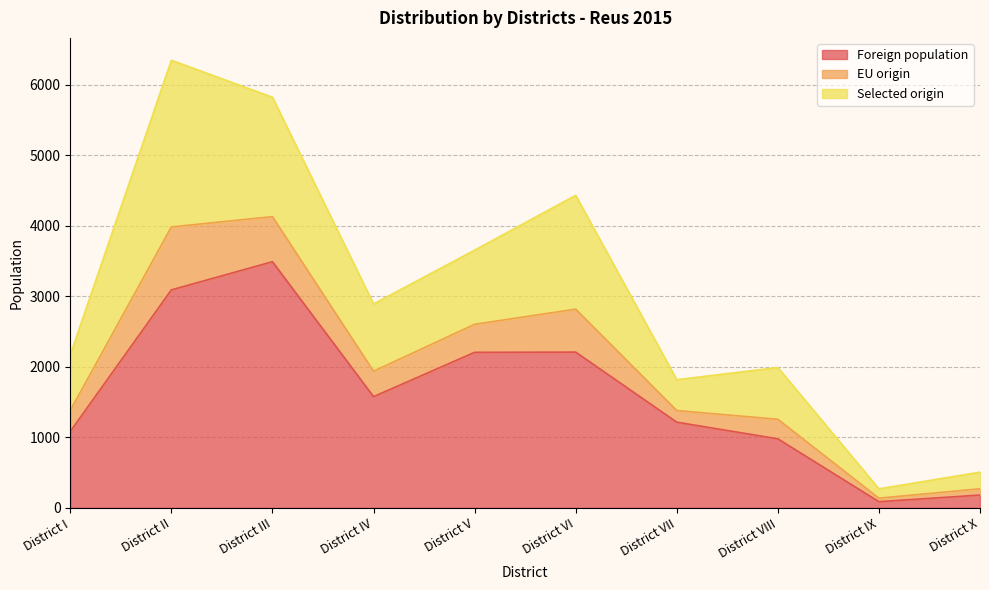

What is the label of the 9th point from the right?

District II